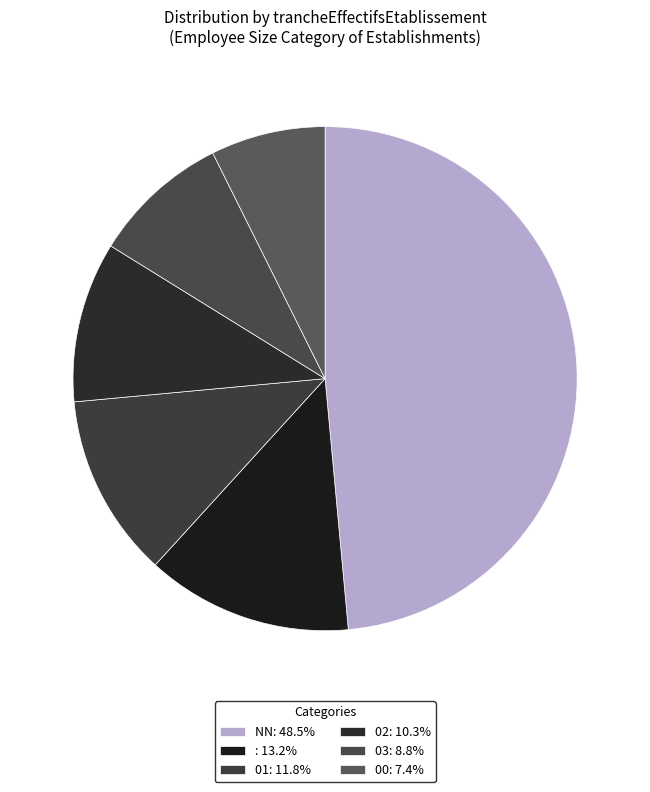

How many segments does this pie chart have?

6